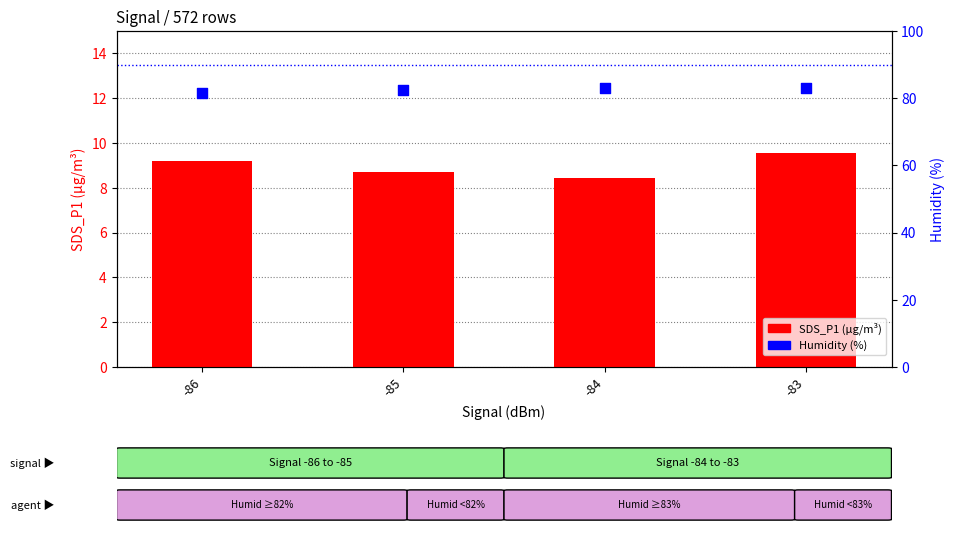

Which series contains the highest Y value?

Humidity (%)